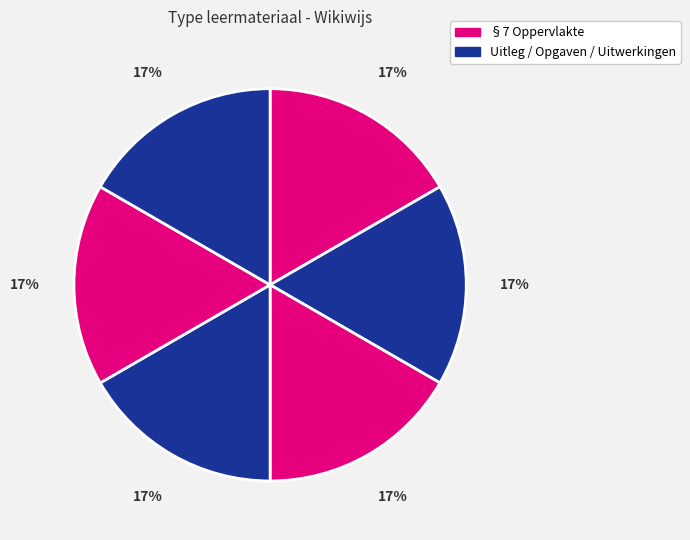

Which slice is the smallest?

§7 Oppervlakte